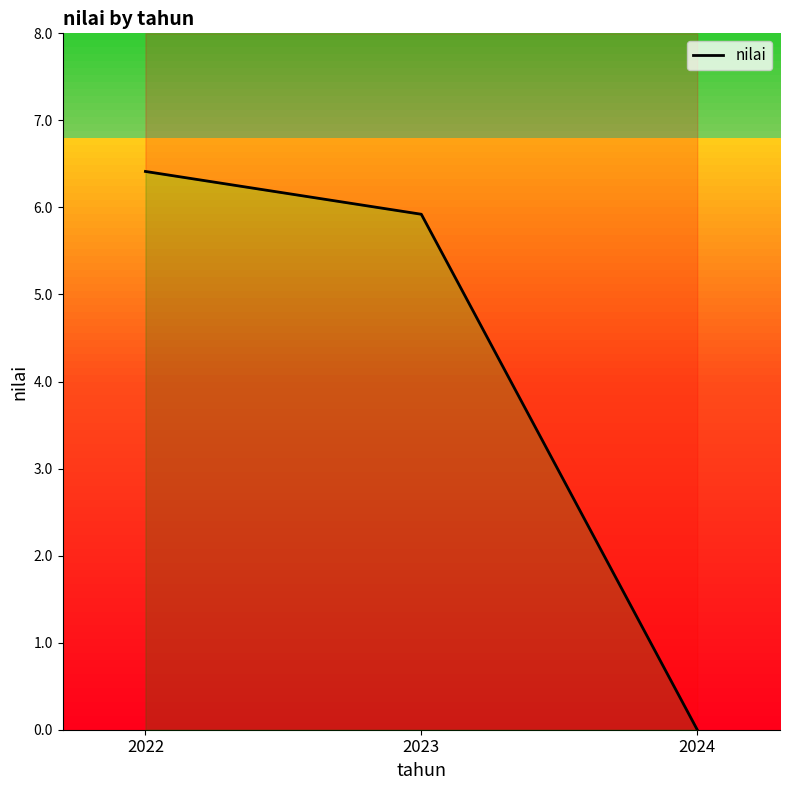

What is the difference between the maximum and minimum values?

6.4